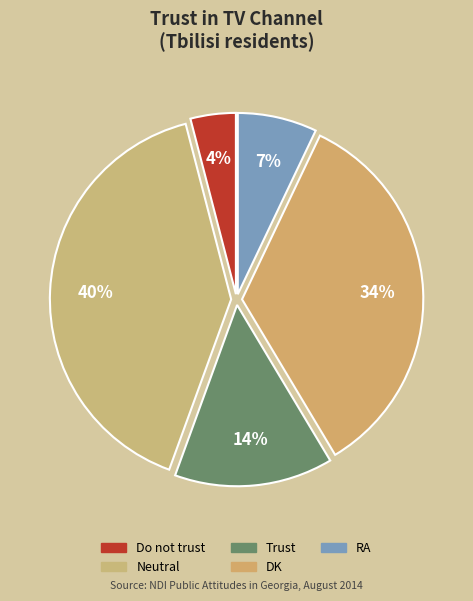

What is the total percentage of RA and DK?

41.4%